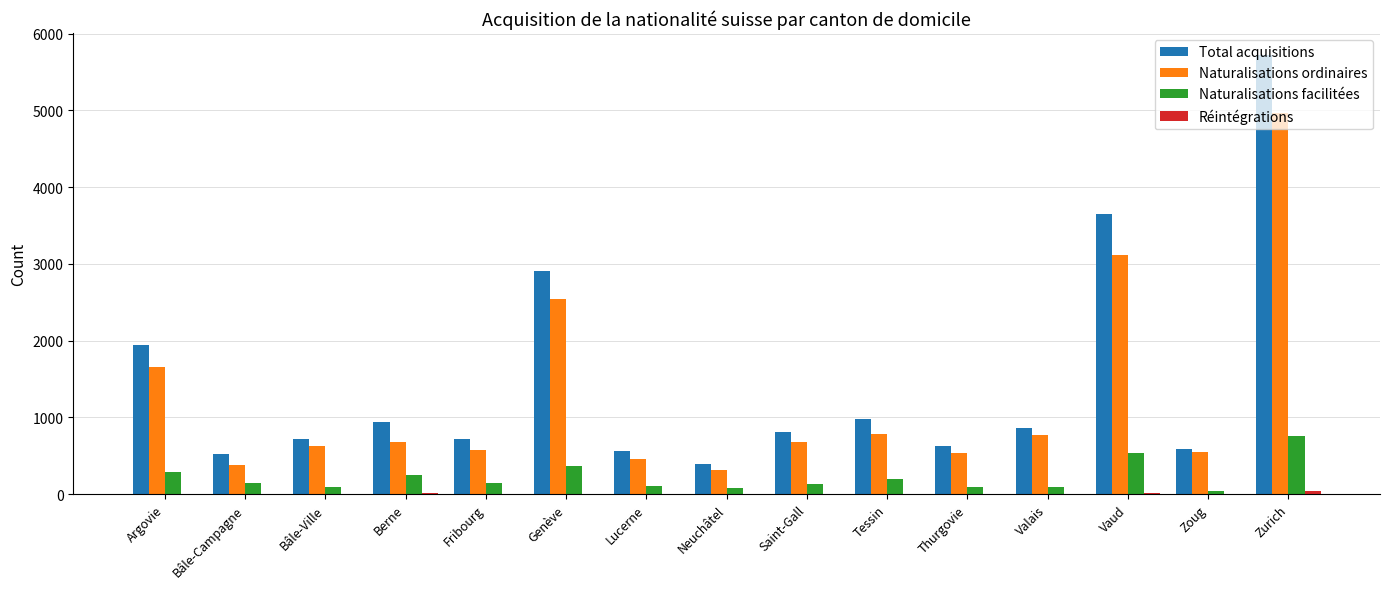

Is it true that Total acquisitions equals 1276 at Fribourg?

False